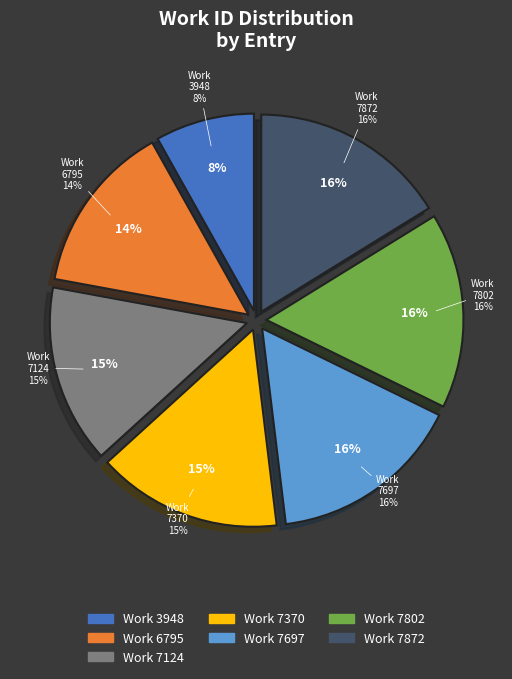

True or false: 7697 accounts for 16% of the total.

True